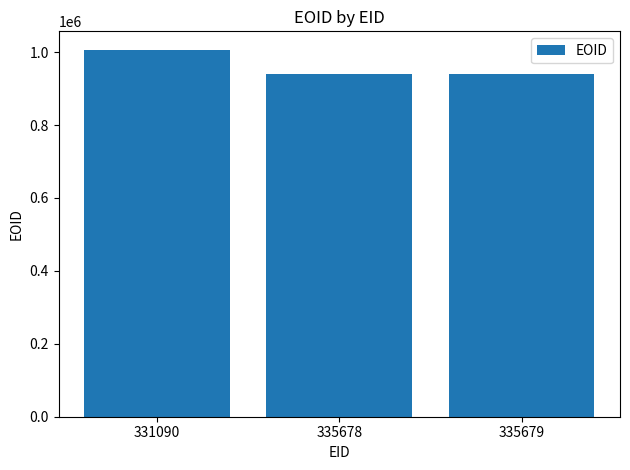

What is the maximum value shown in the chart?

1006662